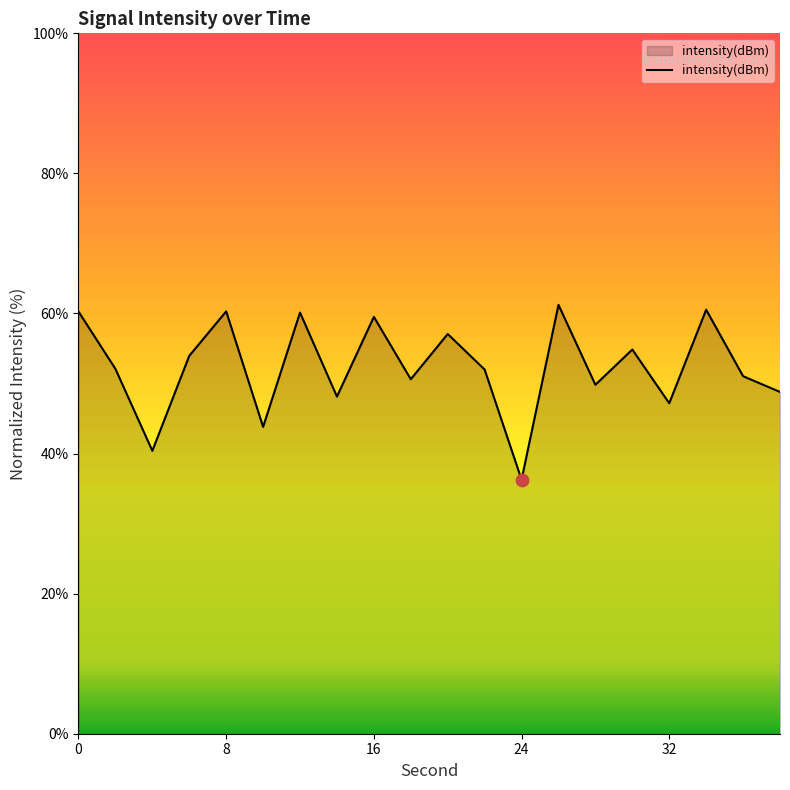

What is the difference between the maximum and minimum values?

25.0